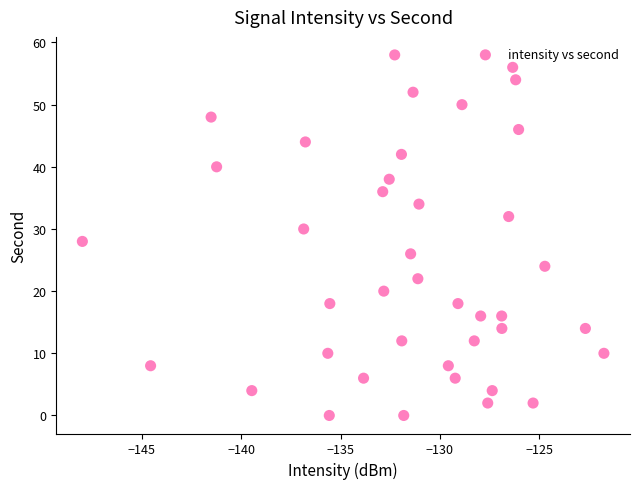

How many data points are displayed?

40